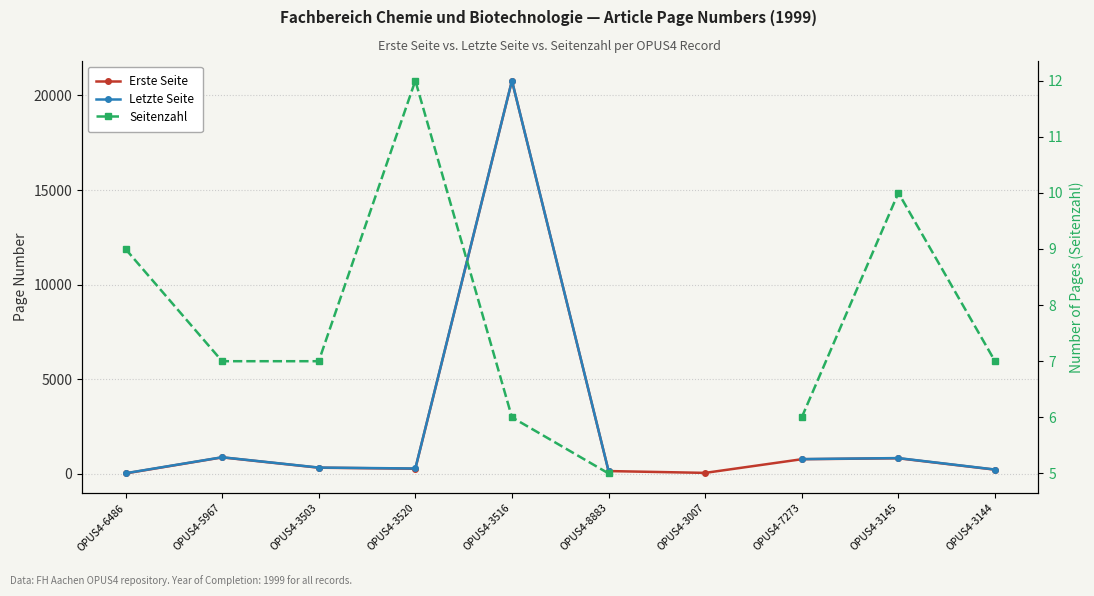

Count the Seitenzahl values in the range 6 to 10.

7